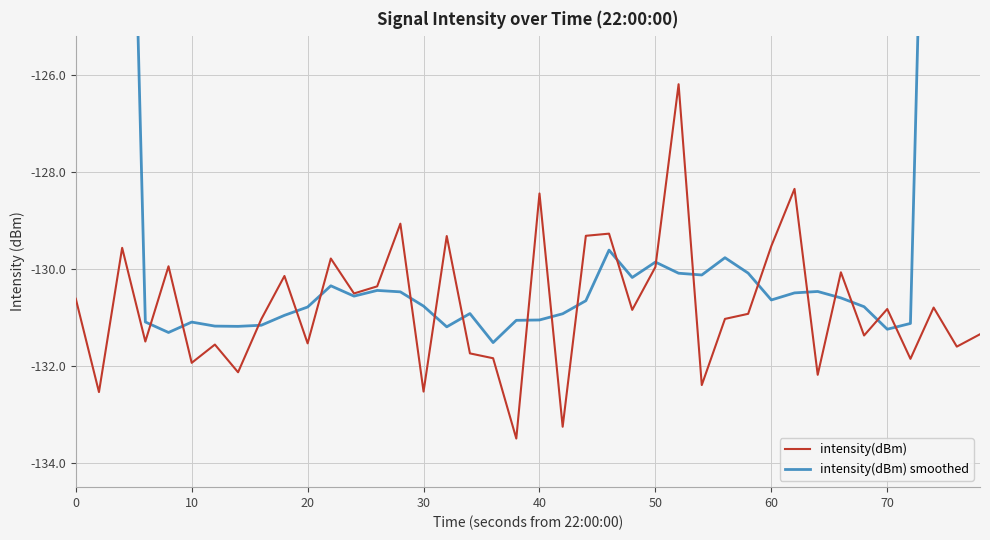

True or false: intensity(dBm) has a value of -185.5 at 20.

False